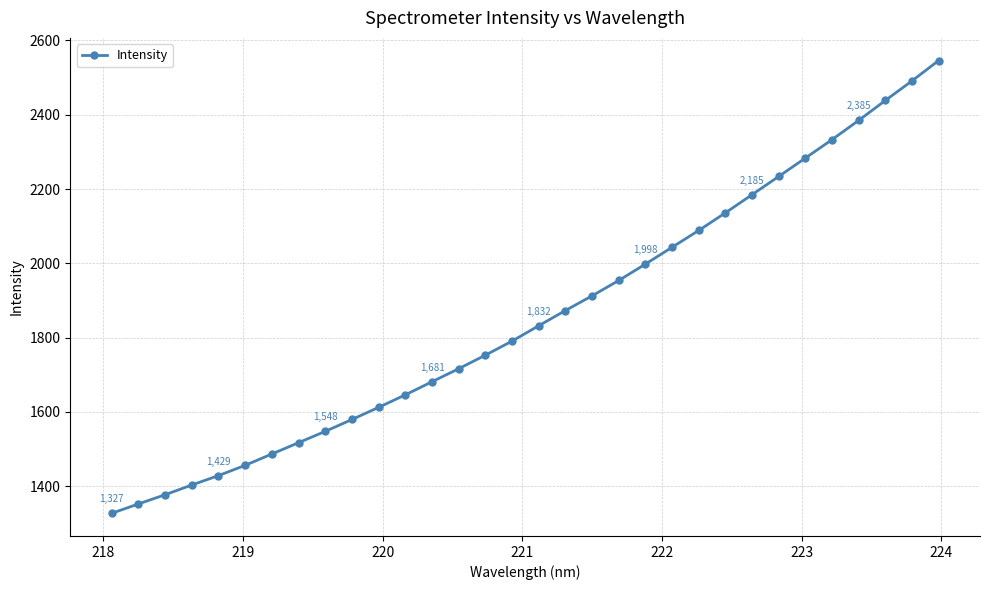

True or false: there are more than 0 points higher than both neighbors.

False